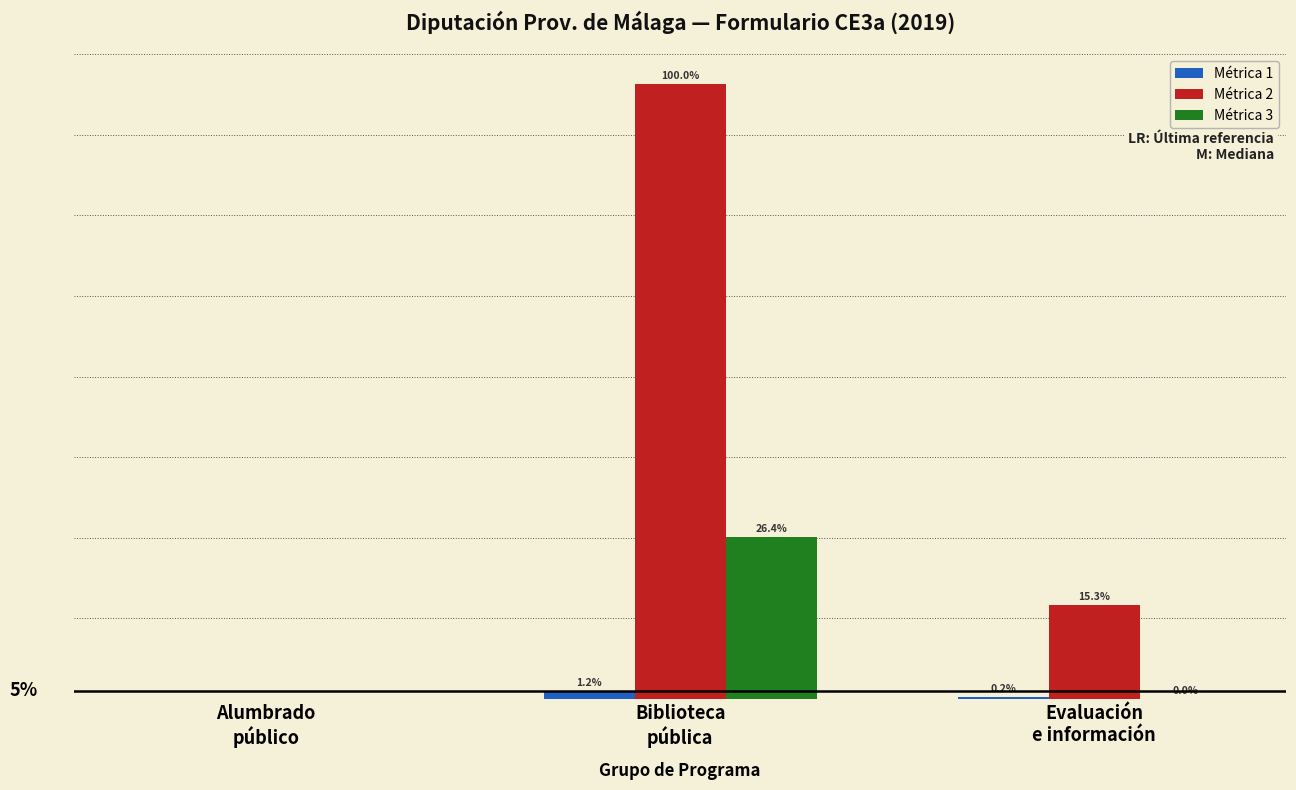

Is the value of Métrica 2 at Biblioteca
pública greater than the value of Métrica 3 at Alumbrado
público?

Yes